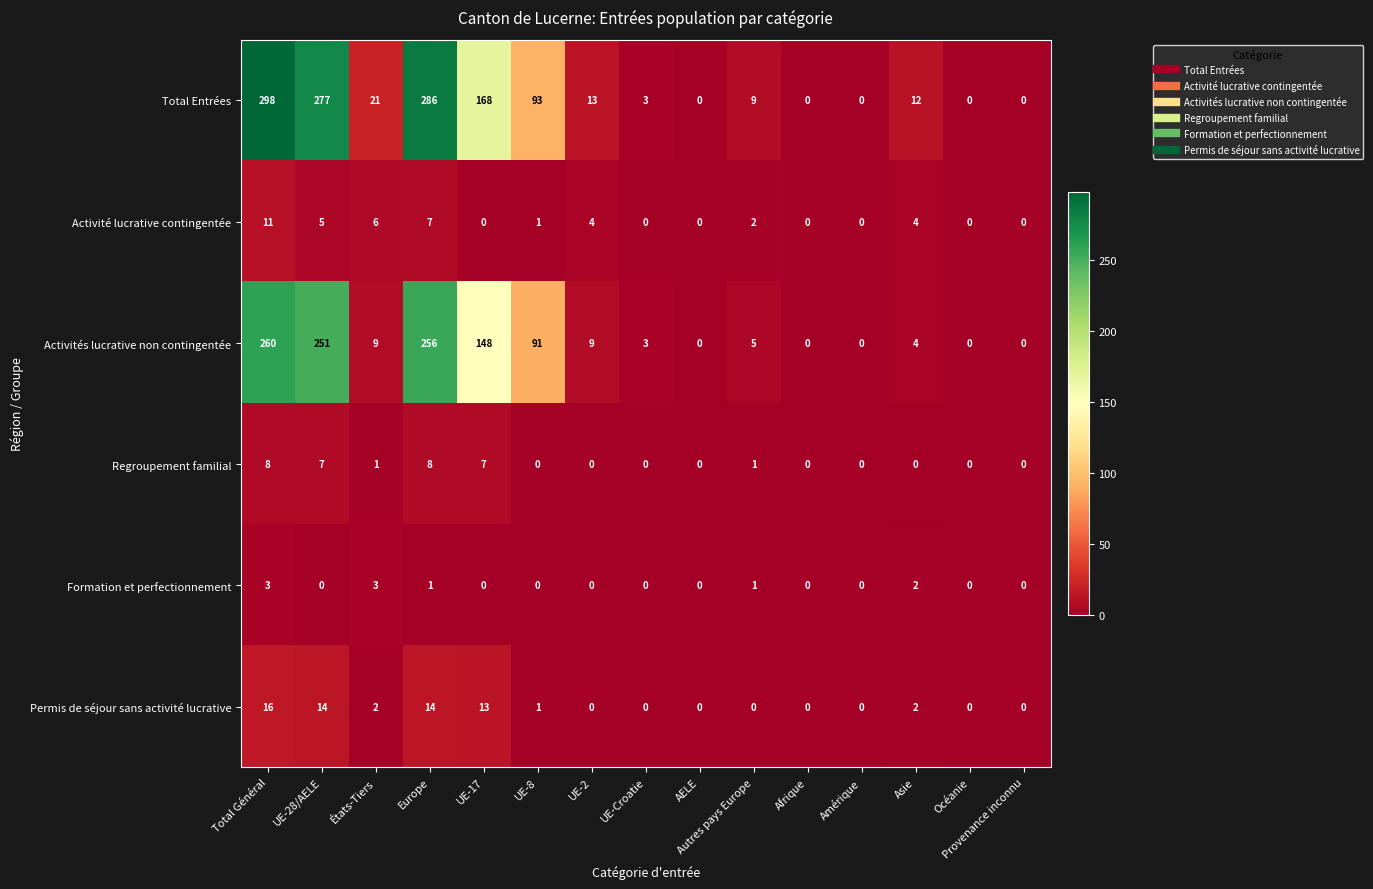

Count the Formation et perfectionnement values in the range 0 to 1.

12